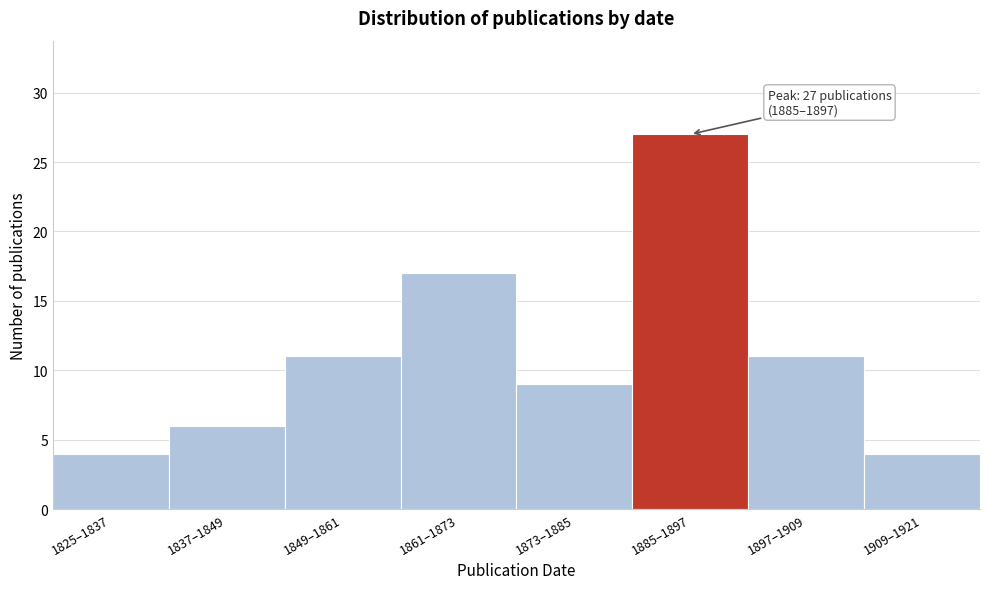

Reading left to right, transcribe all the data shown in this chart.

1825–1837=4	1837–1849=6	1849–1861=11	1861–1873=17	1873–1885=9	1885–1897=27	1897–1909=11	1909–1921=4